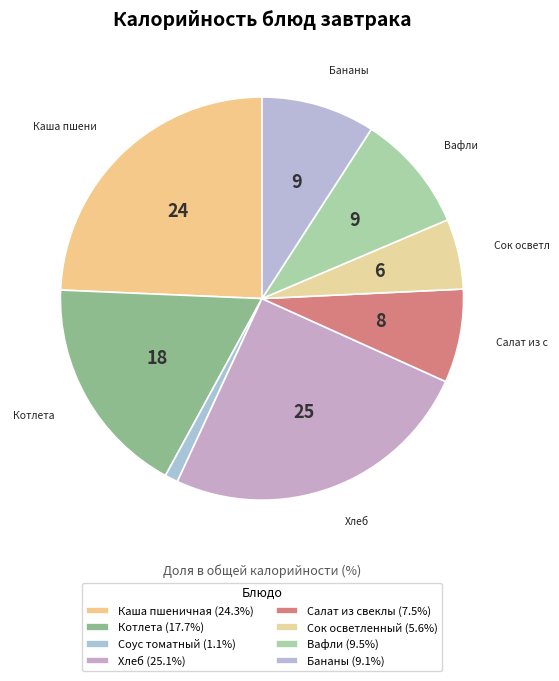

True or false: Вафли accounts for 9% of the total.

True